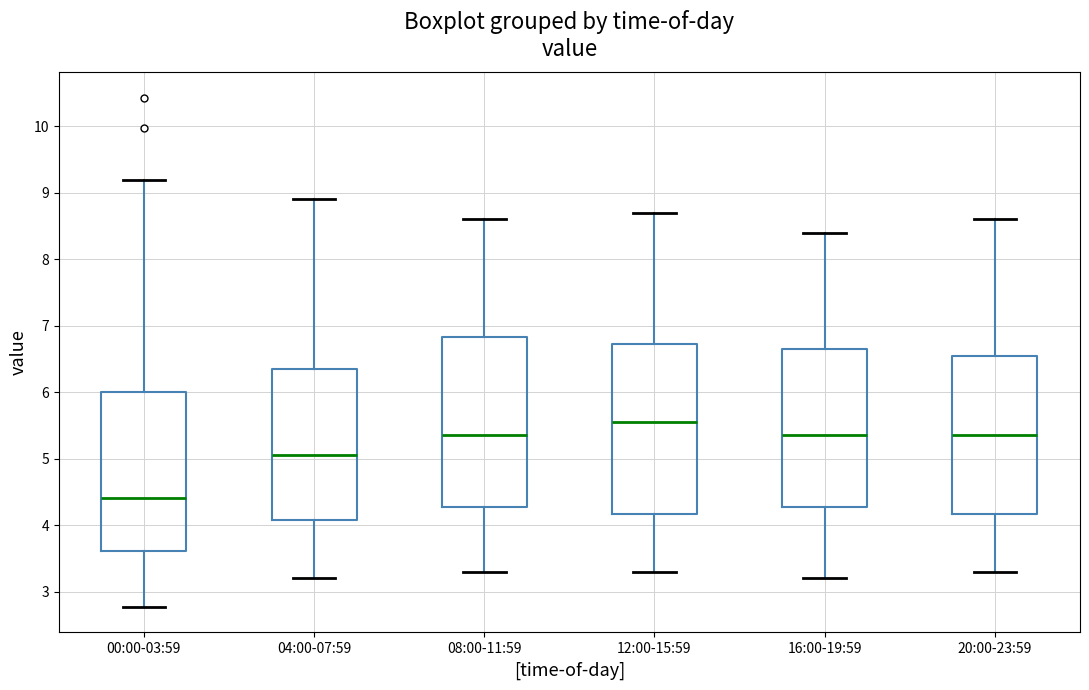

Which box has the lowest median line?

00:00-03:59